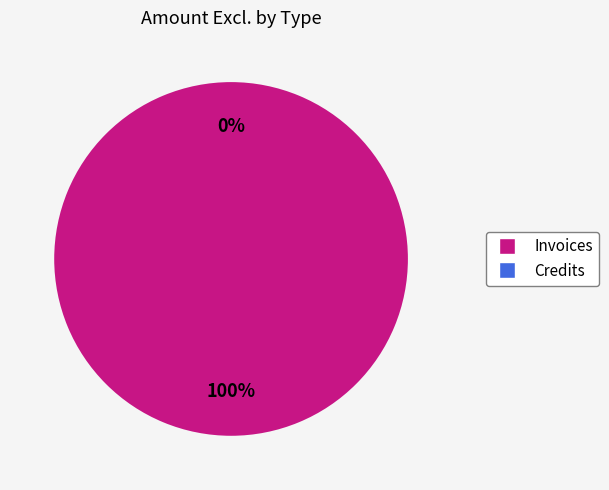

What is the smallest slice in the pie chart?

Credits